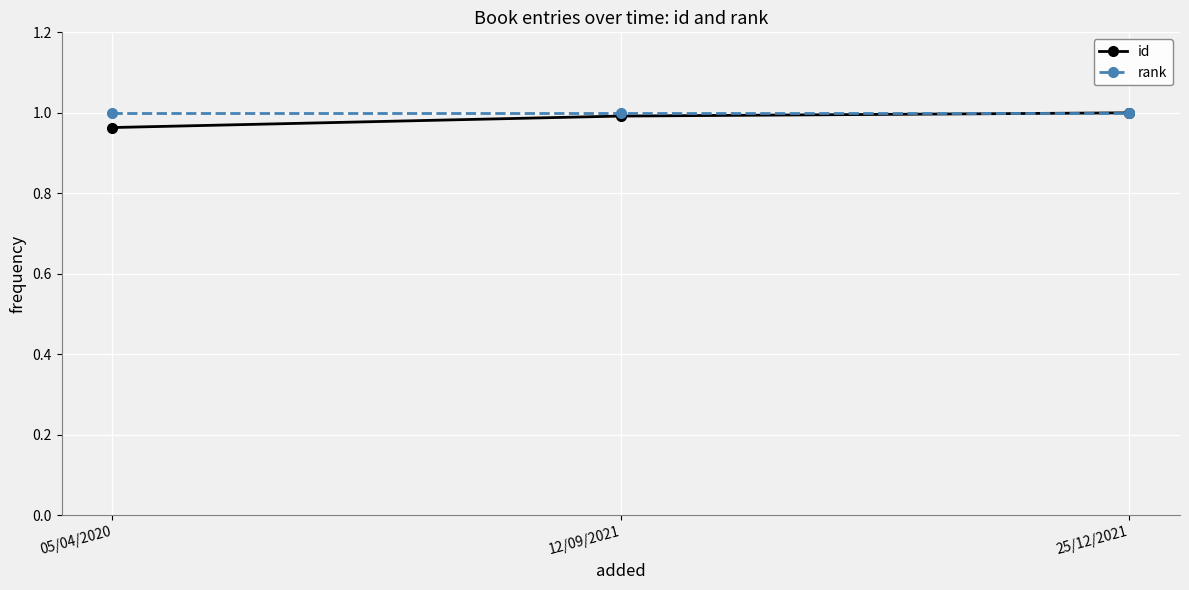

What is the label of the 3rd point from the left?

25/12/2021